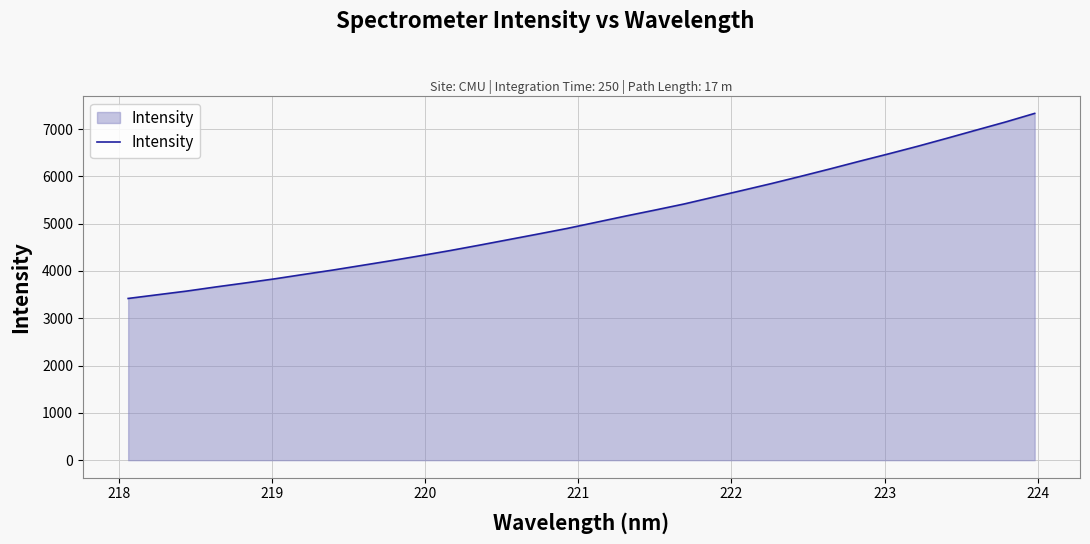

What is the smallest value displayed?

3419.2